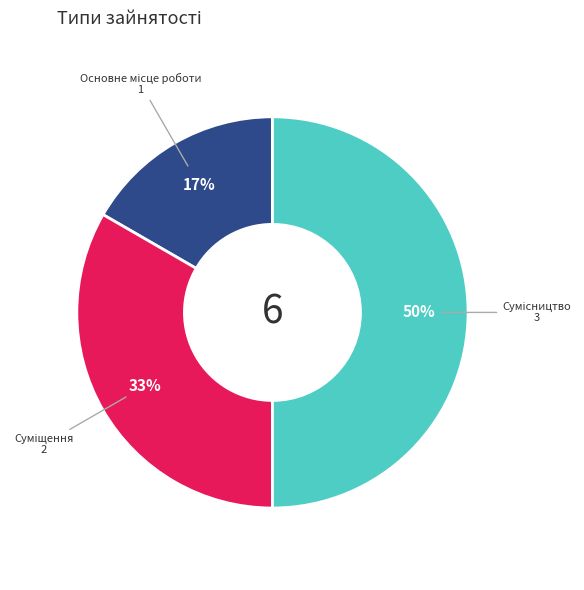

How many segments does this pie chart have?

3